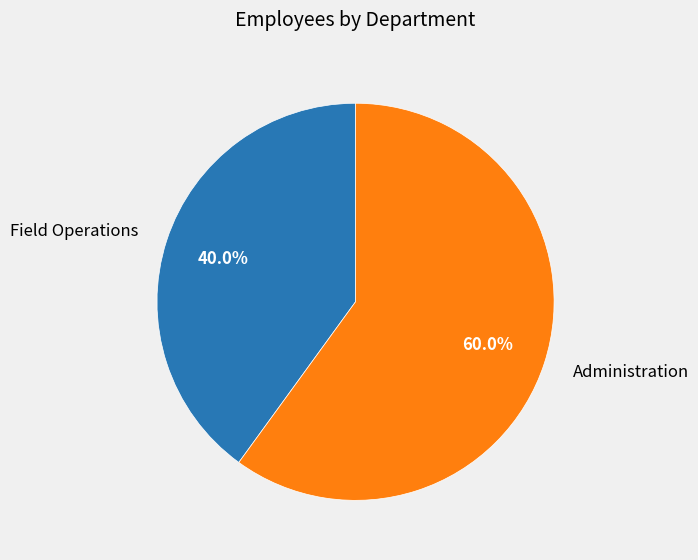

To the nearest percent, what is the difference between the Field Operations and Administration slice percentages?

20%